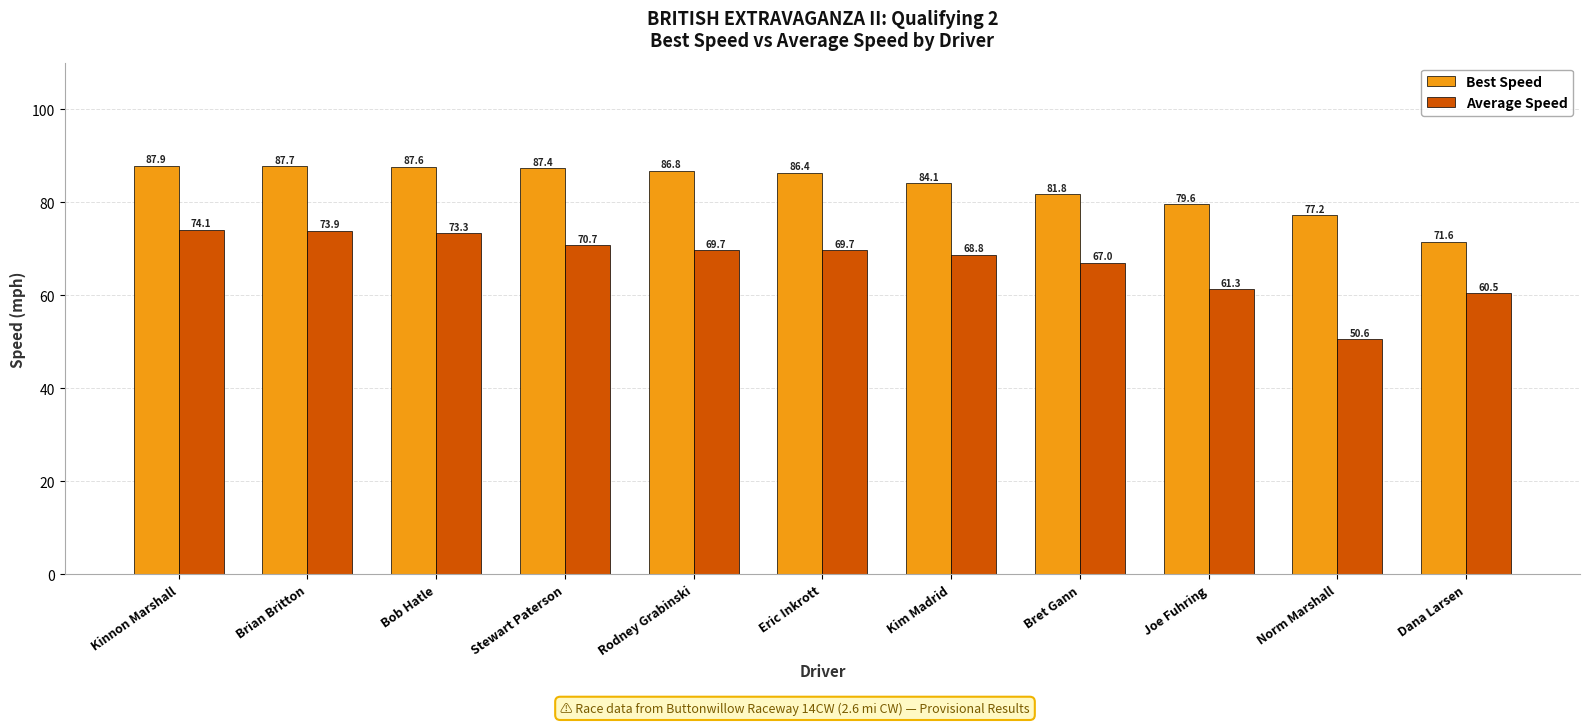

Reading left to right, what are all the values shown in this chart?

Best Speed: Kinnon Marshall=87.9	Brian Britton=87.7	Bob Hatle=87.6	Stewart Paterson=87.4	Rodney Grabinski=86.8	Eric Inkrott=86.4	Kim Madrid=84.1	Bret Gann=81.8	Joe Fuhring=79.6	Norm Marshall=77.2	Dana Larsen=71.6
Average Speed: Kinnon Marshall=74.1	Brian Britton=73.9	Bob Hatle=73.3	Stewart Paterson=70.7	Rodney Grabinski=69.7	Eric Inkrott=69.7	Kim Madrid=68.8	Bret Gann=67.0	Joe Fuhring=61.3	Norm Marshall=50.6	Dana Larsen=60.5